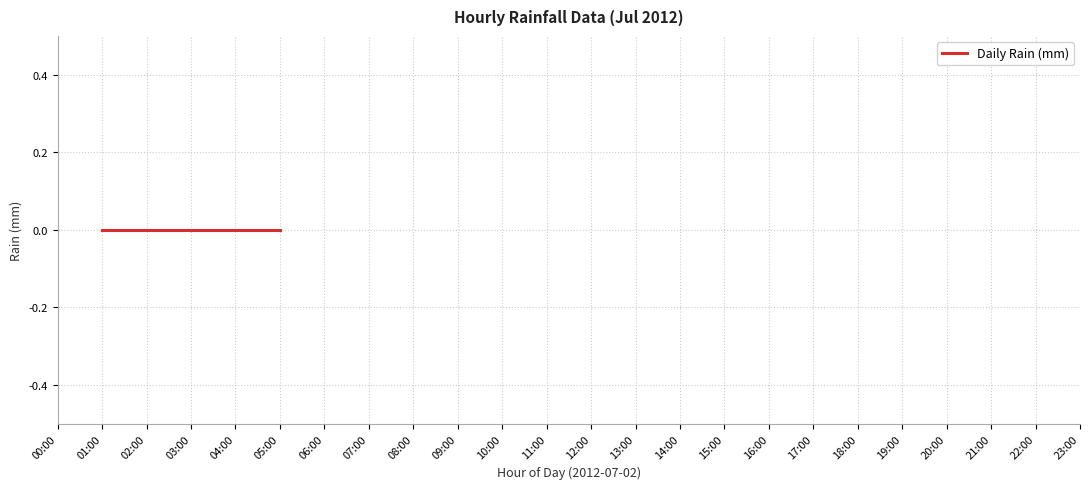

Rank the categories by value from lowest to highest.

00:00, 01:00, 02:00, 03:00, 04:00, 05:00, 06:00, 07:00, 08:00, 09:00, 10:00, 11:00, 12:00, 13:00, 14:00, 15:00, 16:00, 17:00, 18:00, 19:00, 20:00, 21:00, 22:00, 23:00